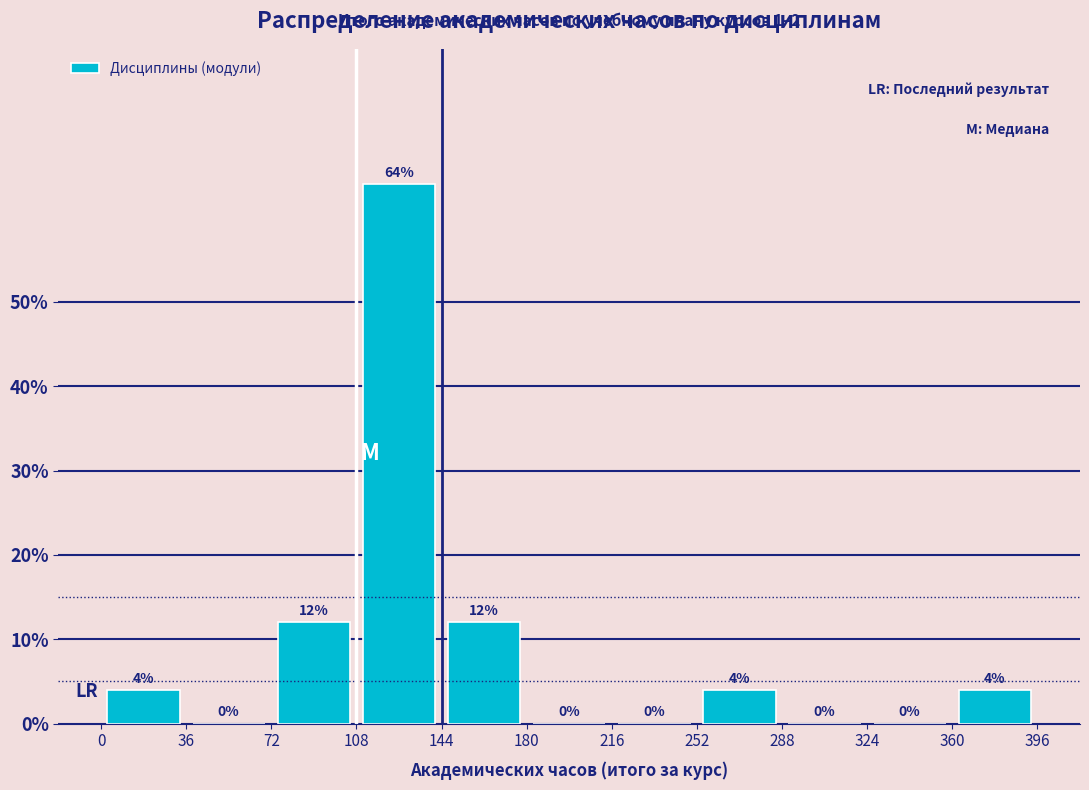

Which range on the x-axis has the tallest bar?

108 to 144